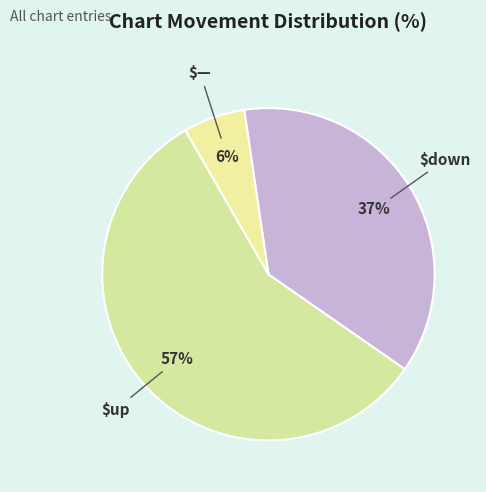

How many slices are in this pie chart?

3